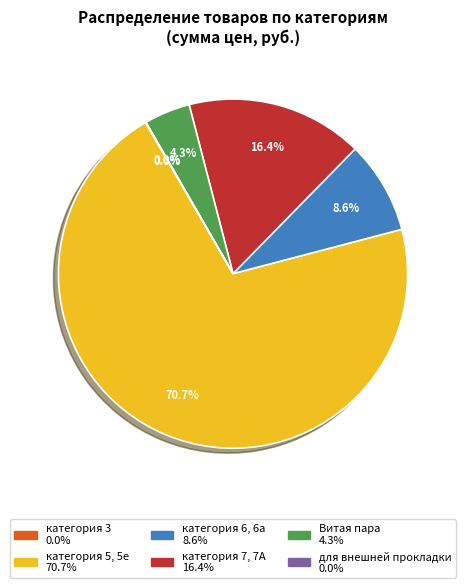

Does any single category account for the majority?

Yes